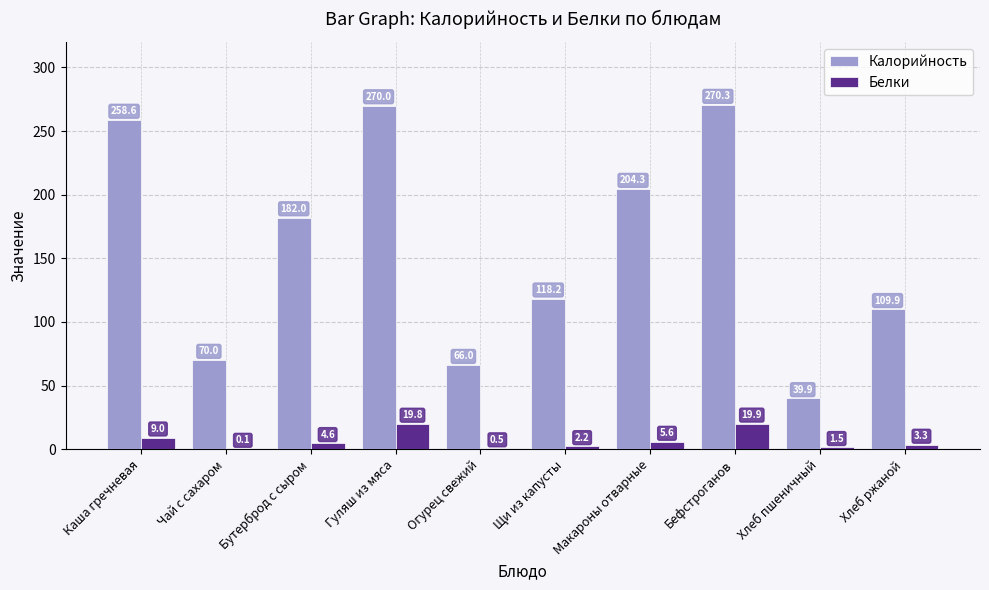

Read the Калорийность value at Чай с сахаром.

70.0